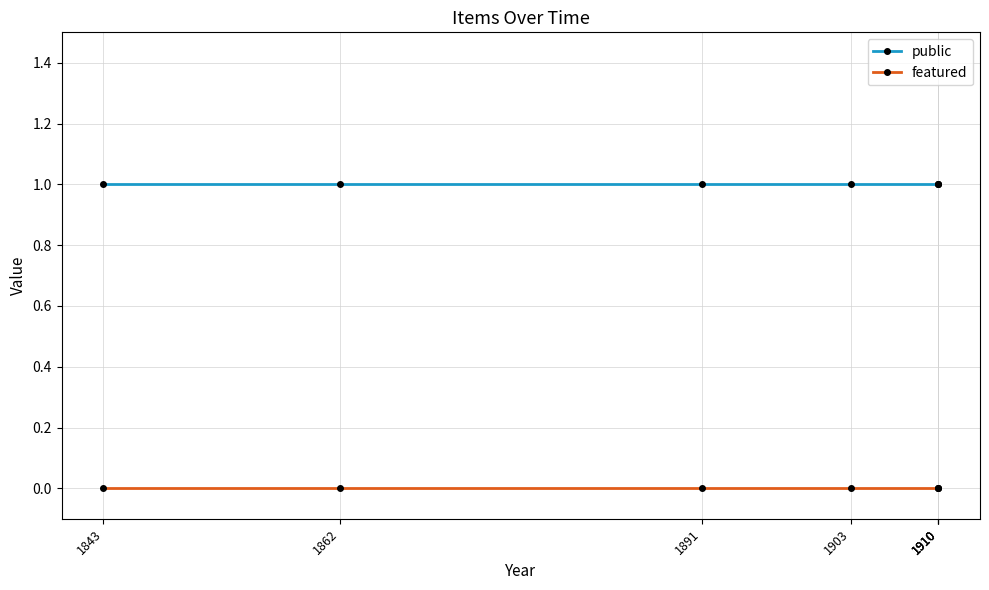

Which series has the largest total across all categories?

public